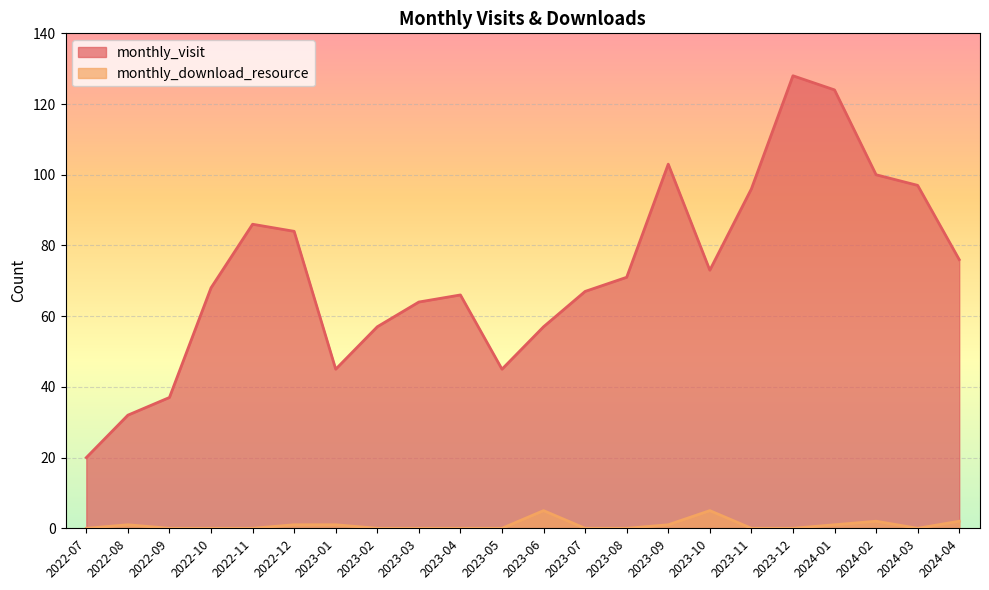

What is the average value of the monthly_visit series?

73